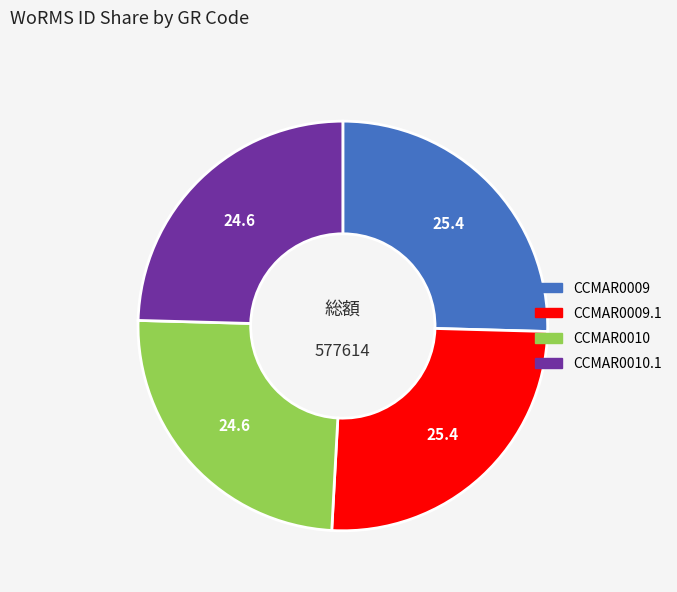

Is there any slice that represents more than half of the pie?

No